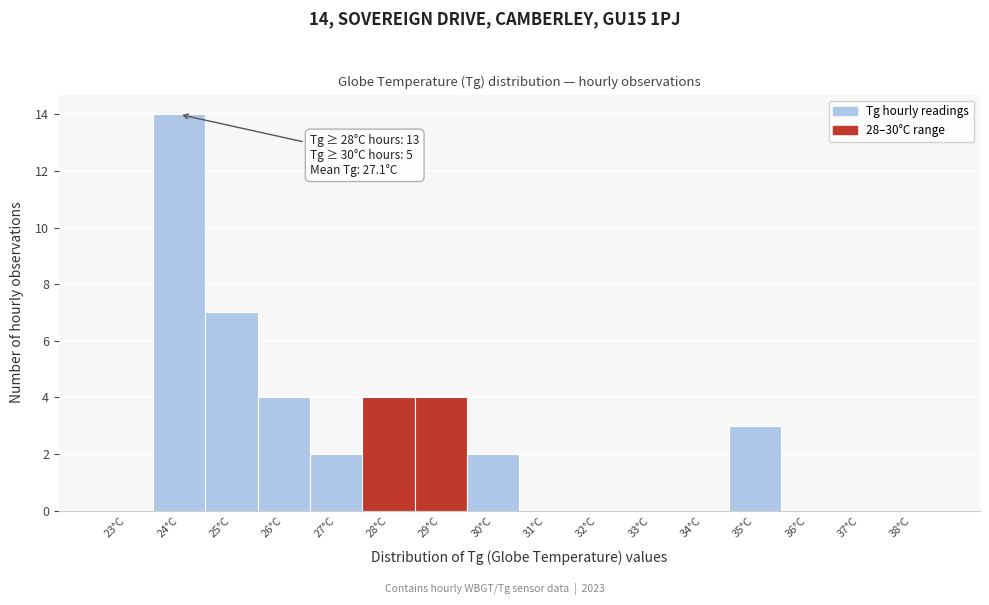

Reading left to right, what are all the values shown in this chart?

23°C=0	24°C=14	25°C=7	26°C=4	27°C=2	28°C=4	29°C=4	30°C=2	31°C=0	32°C=0	33°C=0	34°C=0	35°C=3	36°C=0	37°C=0	38°C=0